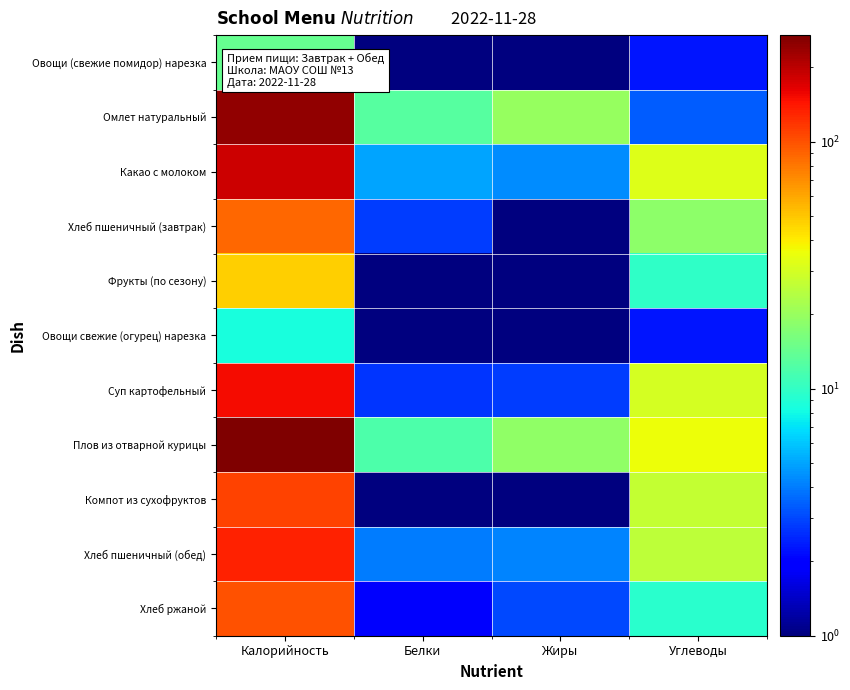

Which series changed the most between Белки and Жиры?

Омлет натуральный